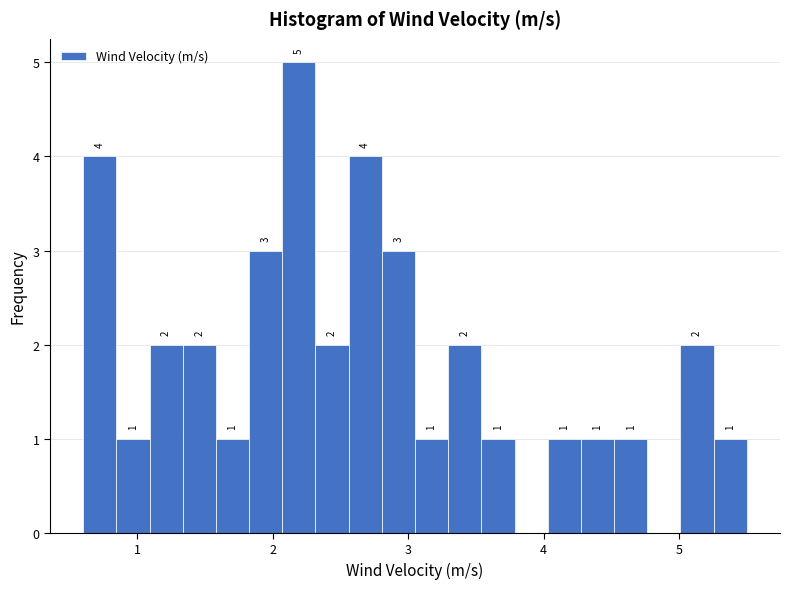

Around what value on the x-axis is the tallest bar? Give the approximate position of its centre, as read against the axis.

2.2